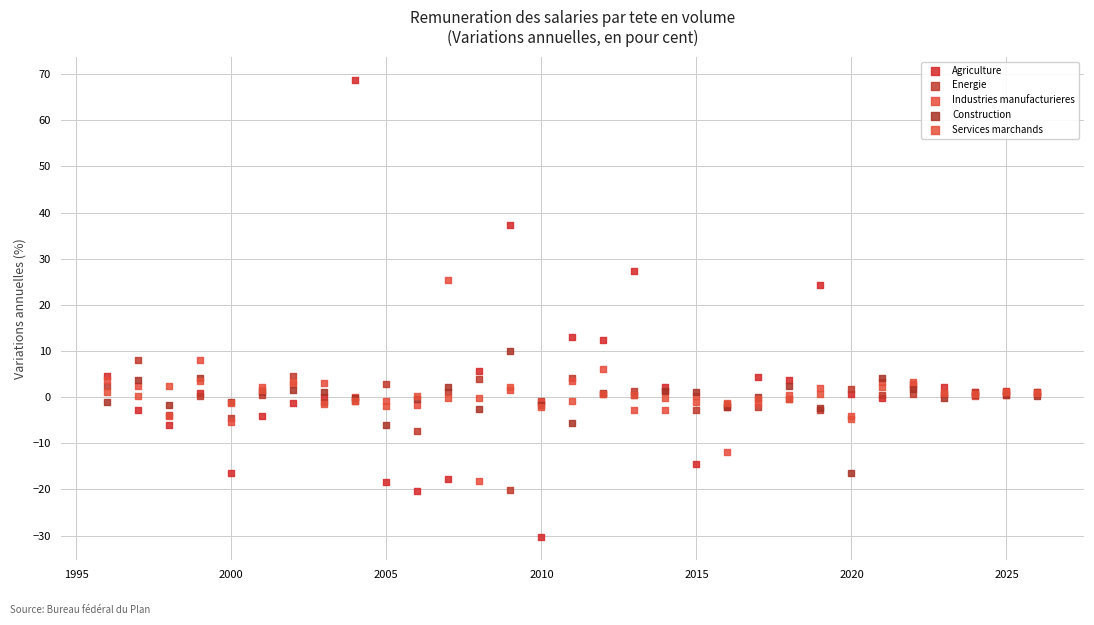

Which series reaches the minimum Y coordinate?

Agriculture